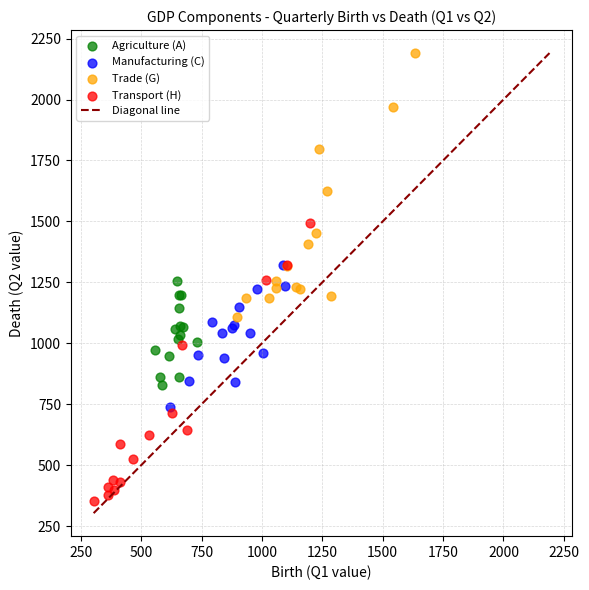

Which series reaches the minimum Y coordinate?

Transport (H)